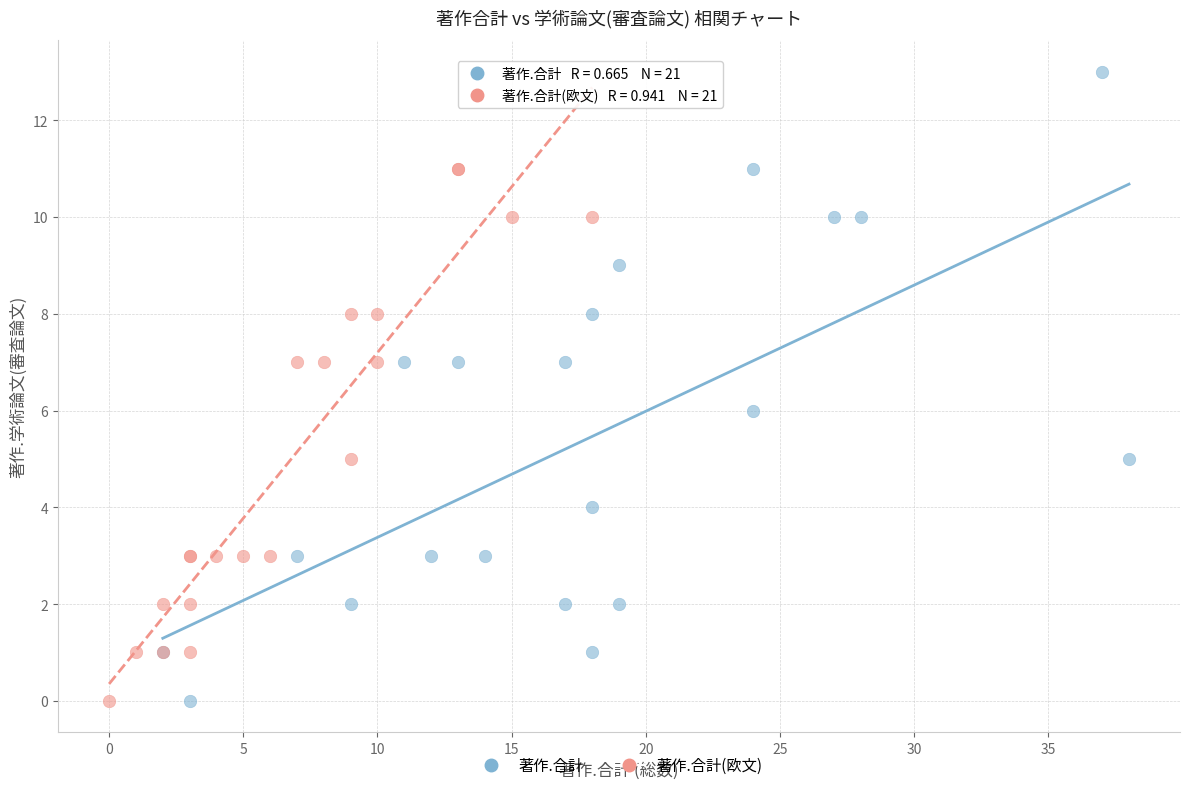

Which series contains the highest Y value?

著作.合計